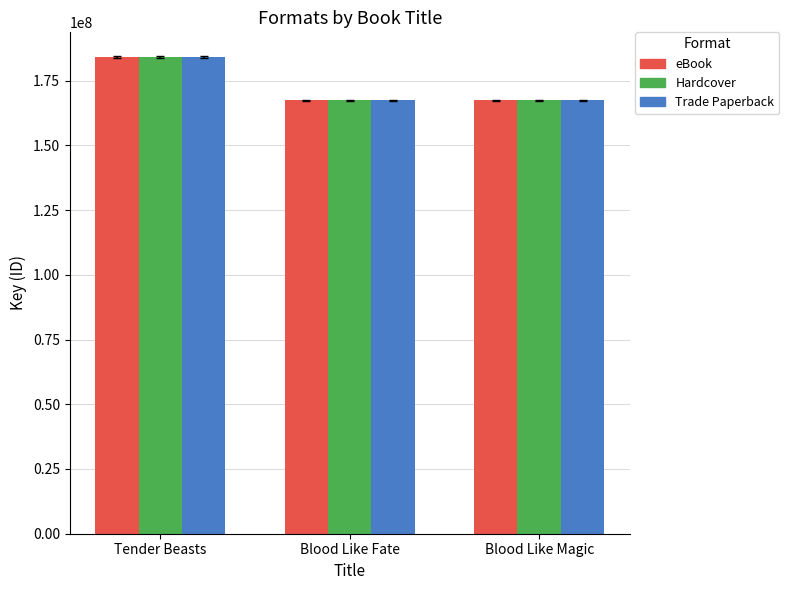

What position from the left is Blood Like Magic?

3